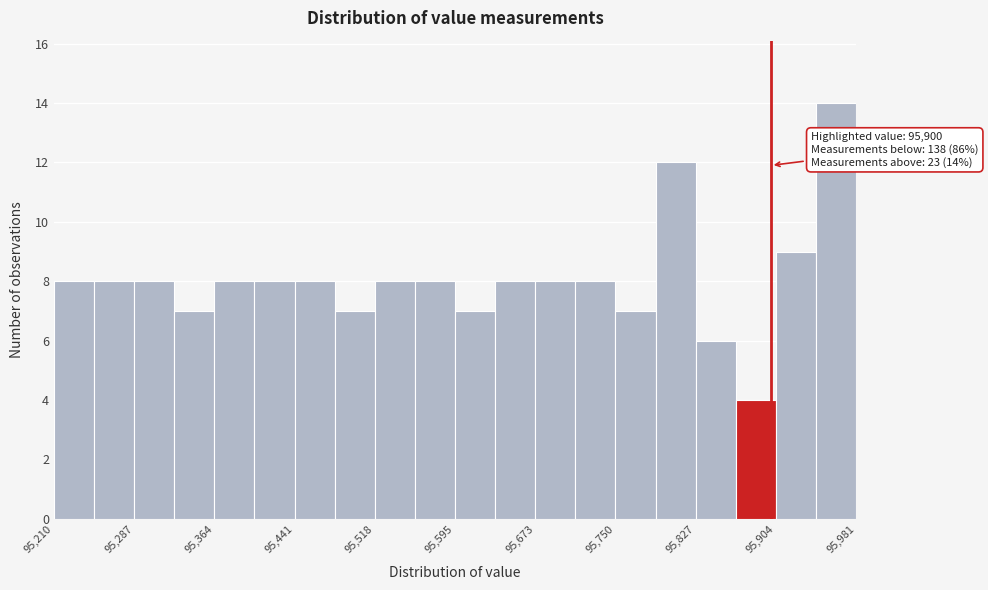

Read against the x-axis, roughly where is the centre of the tallest bar?

95960